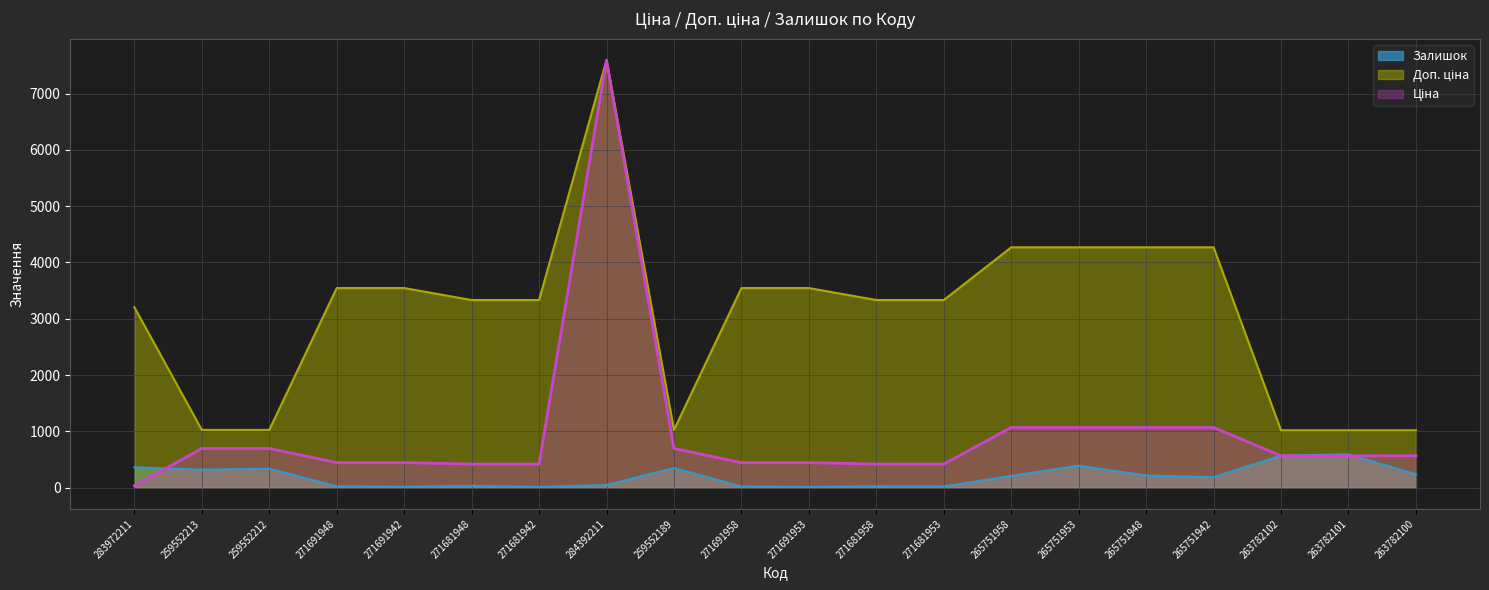

Is it true that Залишок equals 13.3 at 271681942?

False